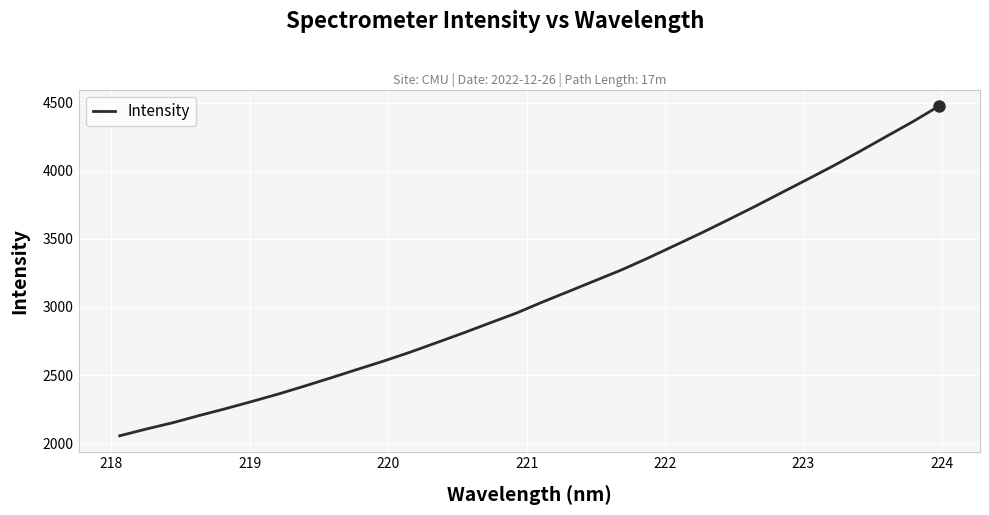

What is the smallest value displayed?

2053.7